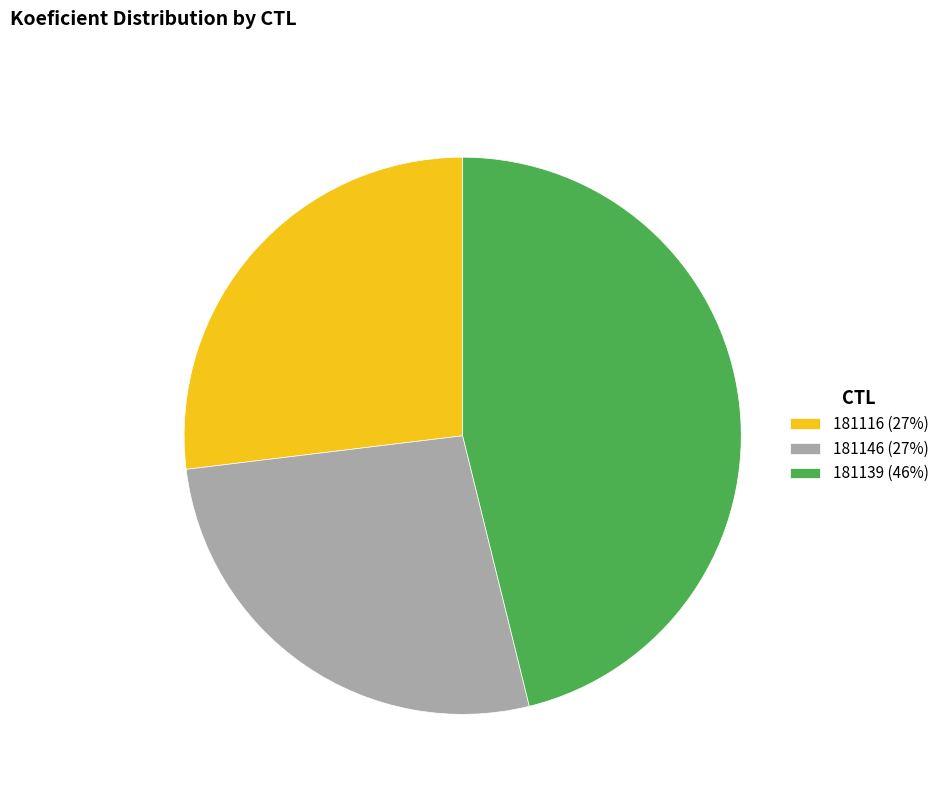

Do 181116 (27%) and 181146 (27%) together represent more than half of the pie?

Yes